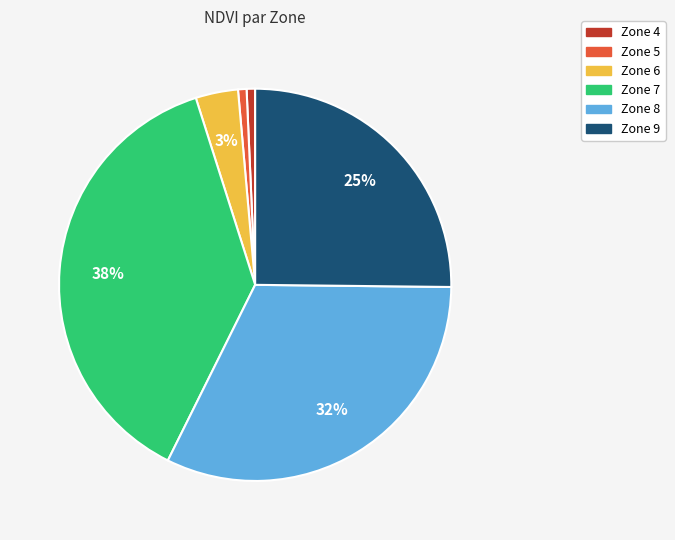

How many segments does this pie chart have?

6